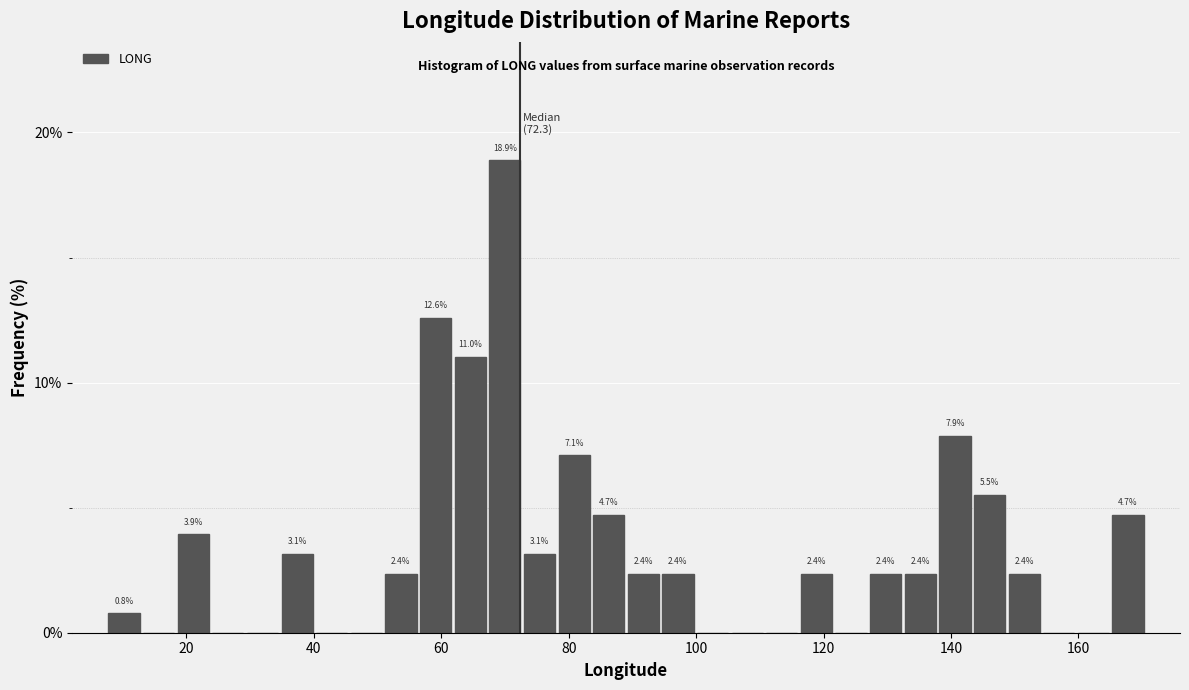

Read against the x-axis, roughly where is the centre of the tallest bar?

70